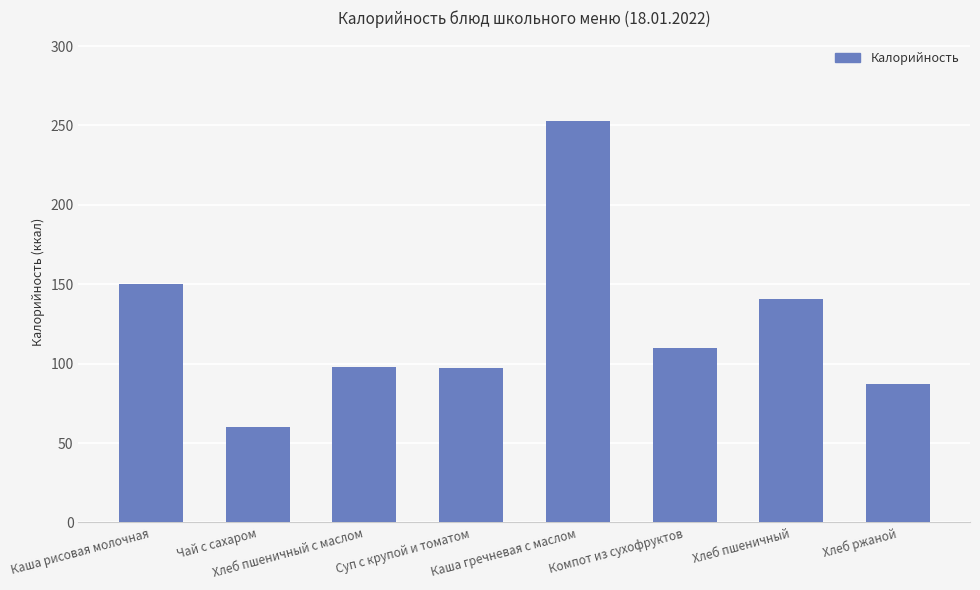

What is the minimum value shown in the chart?

60